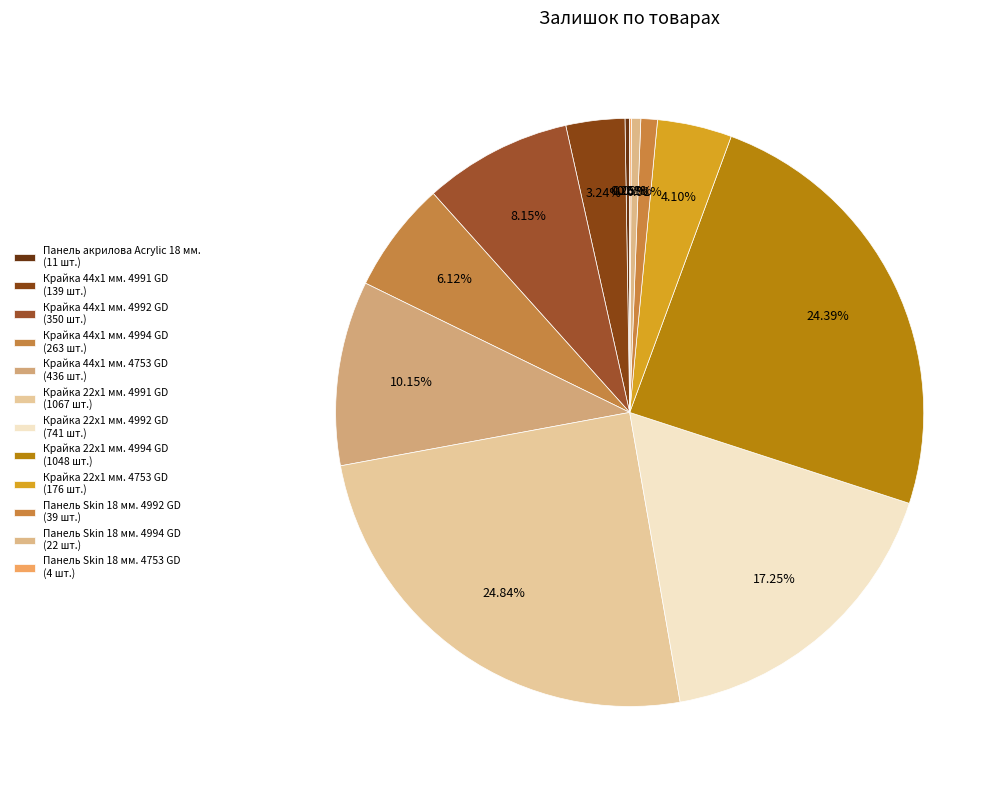

Does Крайка 44x1 мм. 4991 GD account for over 50% of the chart?

No